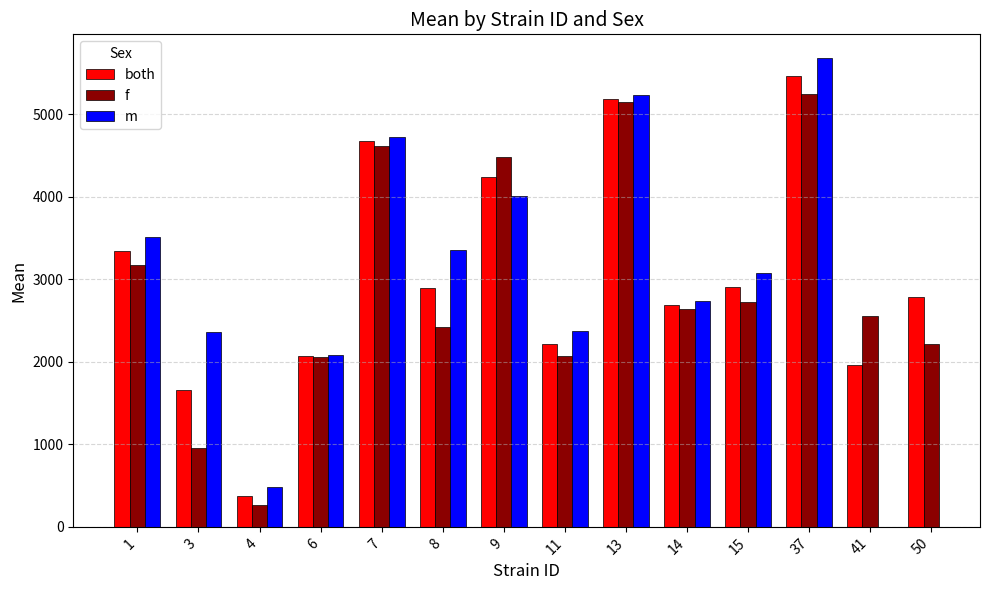

True or false: m has a value of 8426.7 at 13.

False